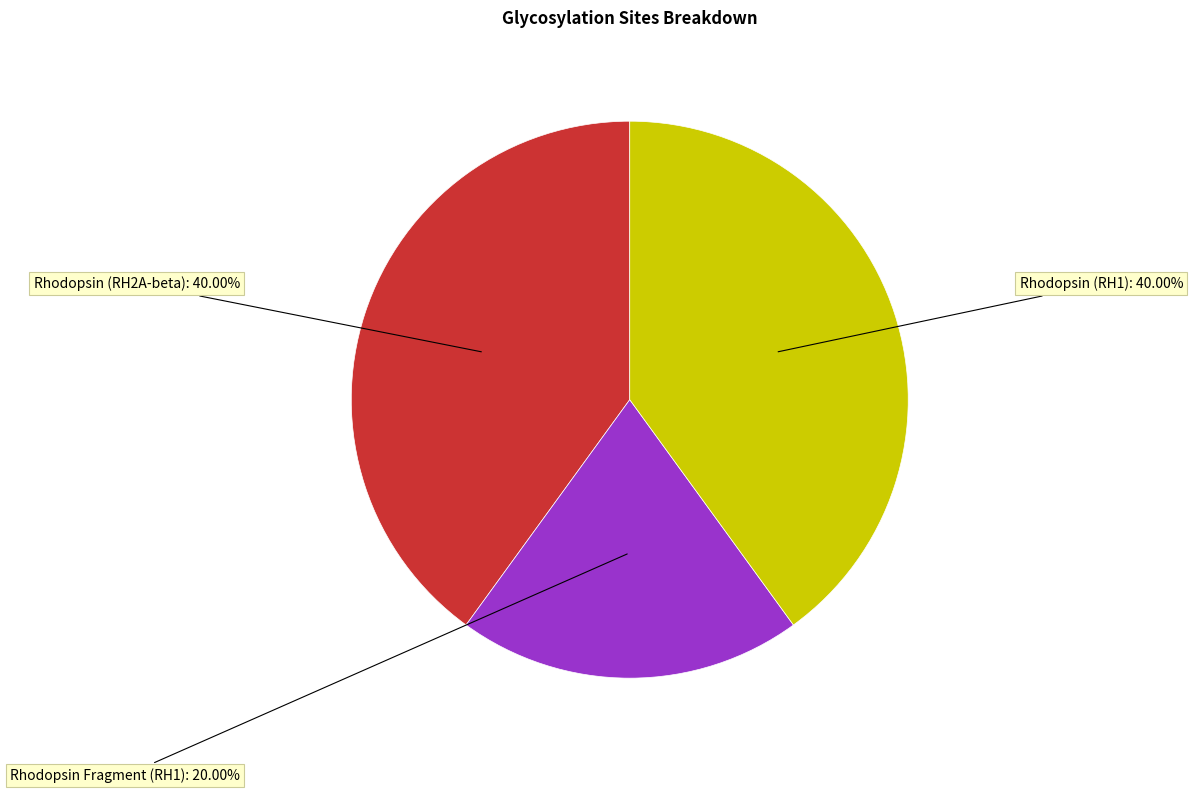

The Rhodopsin (RH2A-beta) slice represents 40% of the pie. True or false?

True